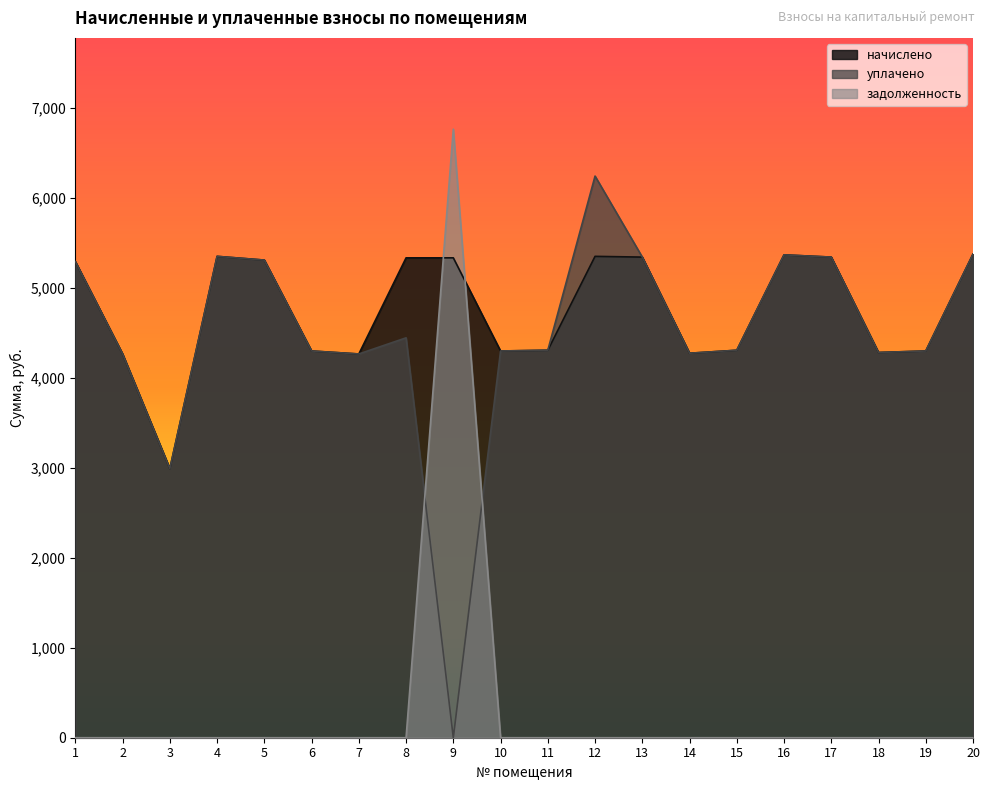

What is the average value of the начислено series?

4747.8